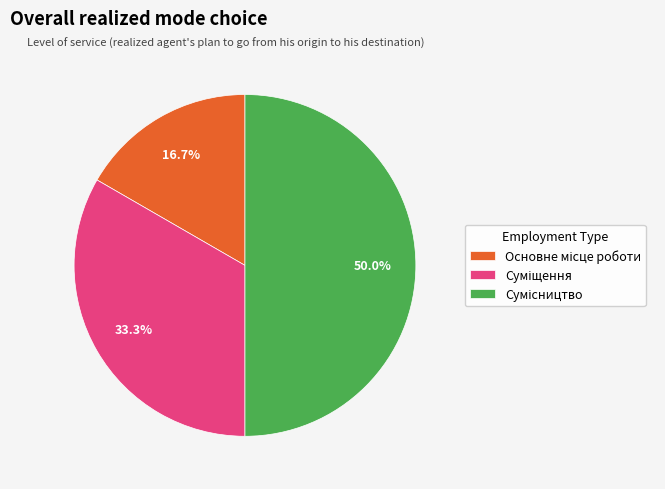

How many slices are in this pie chart?

3